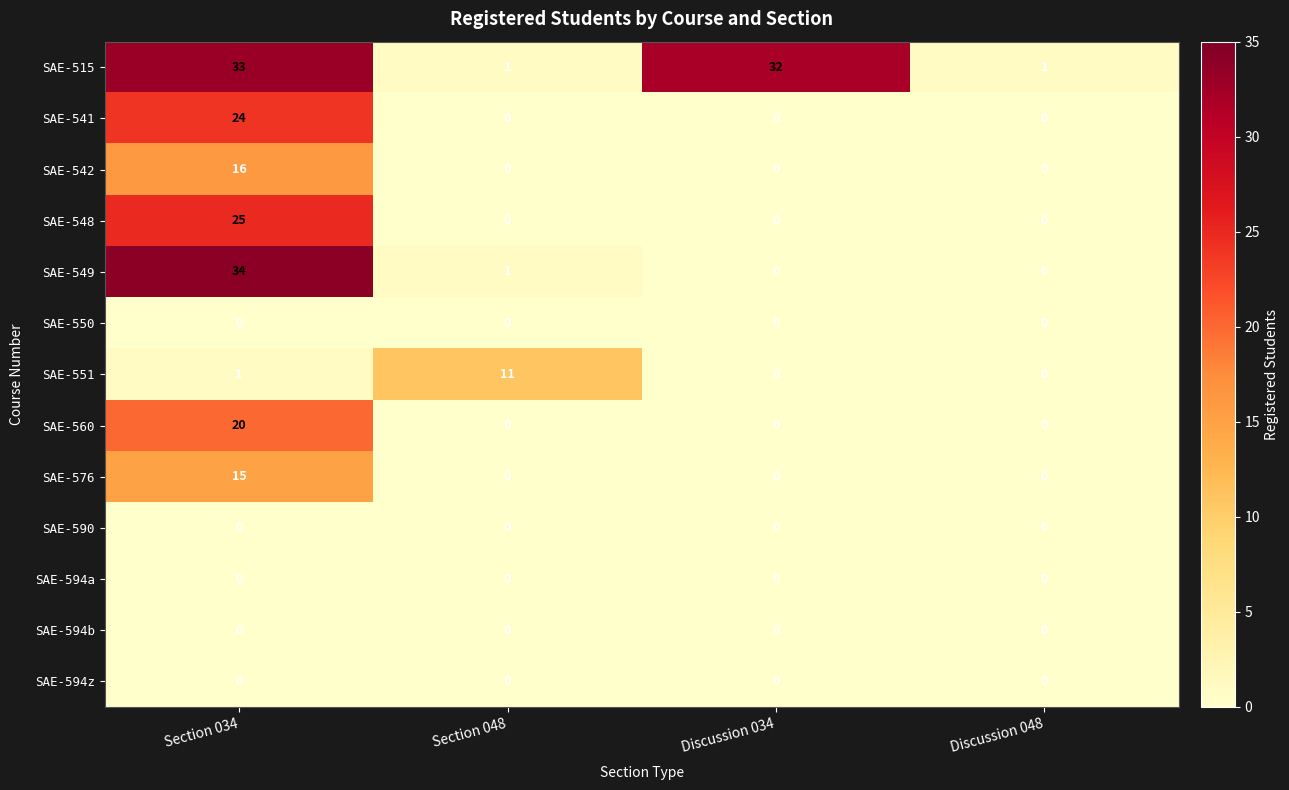

At which label is SAE-515 closest to 17?

Discussion 034